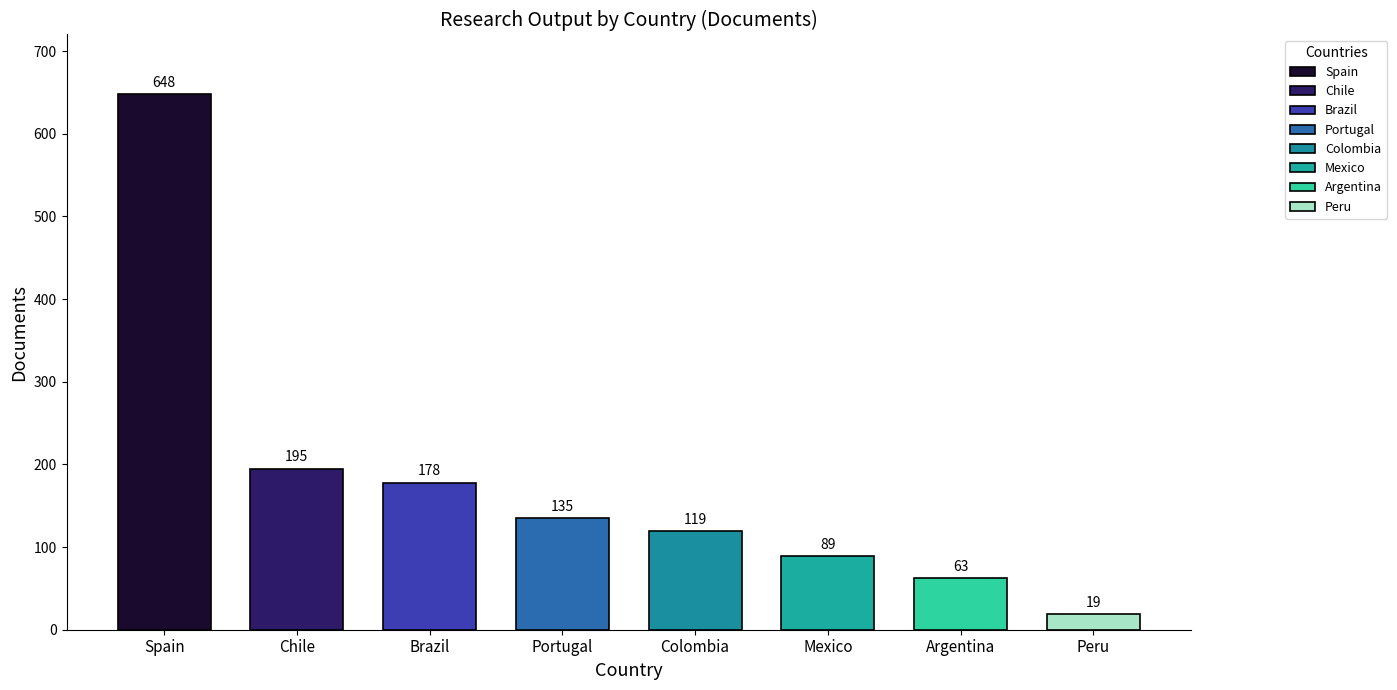

Is it true that the value at Brazil is 178?

True